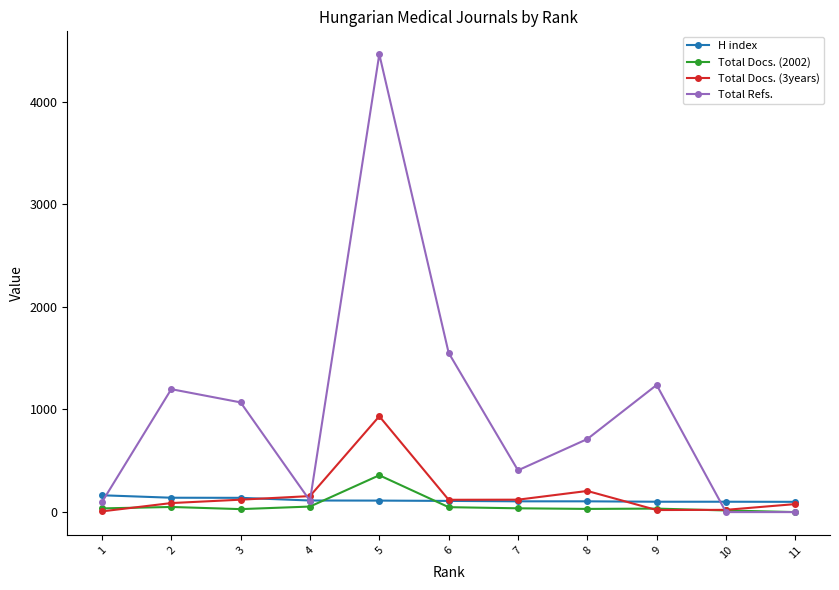

List the series in order of their peak value, lowest first.

H index, Total Docs. (2002), Total Docs. (3years), Total Refs.